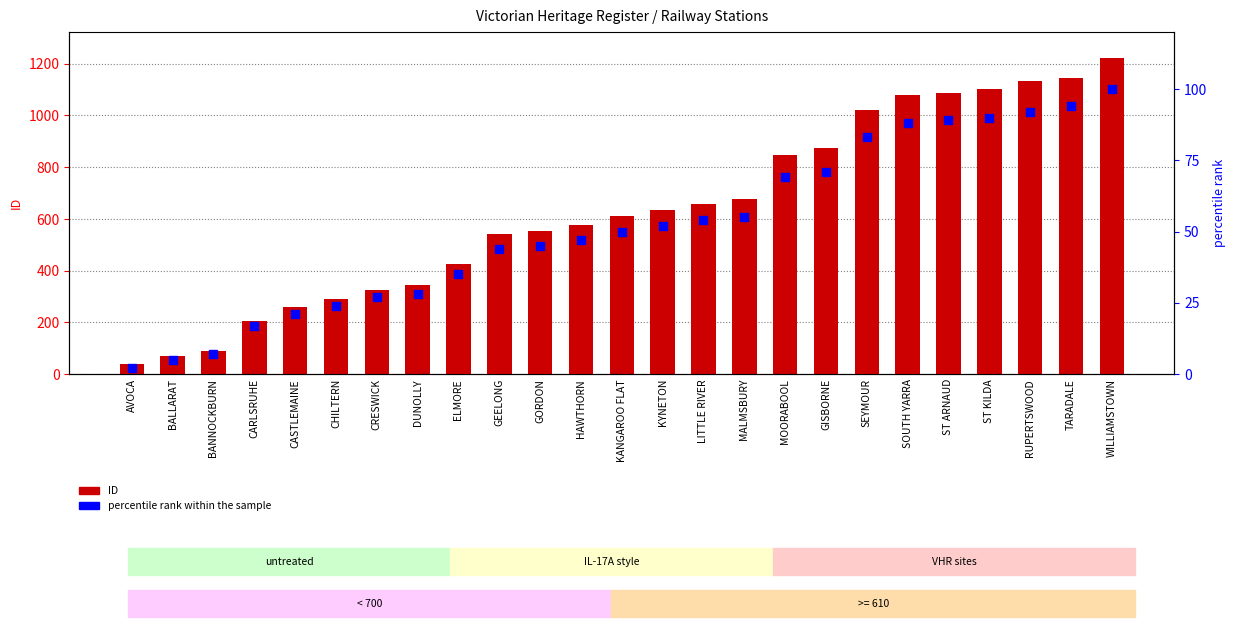

Which series has the largest total across all categories?

ID